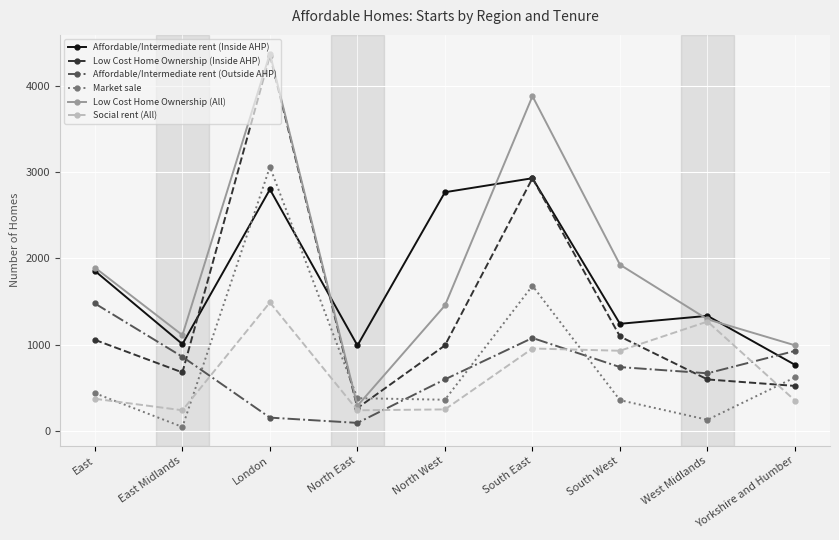

What is the label of the 3rd point from the left?

London